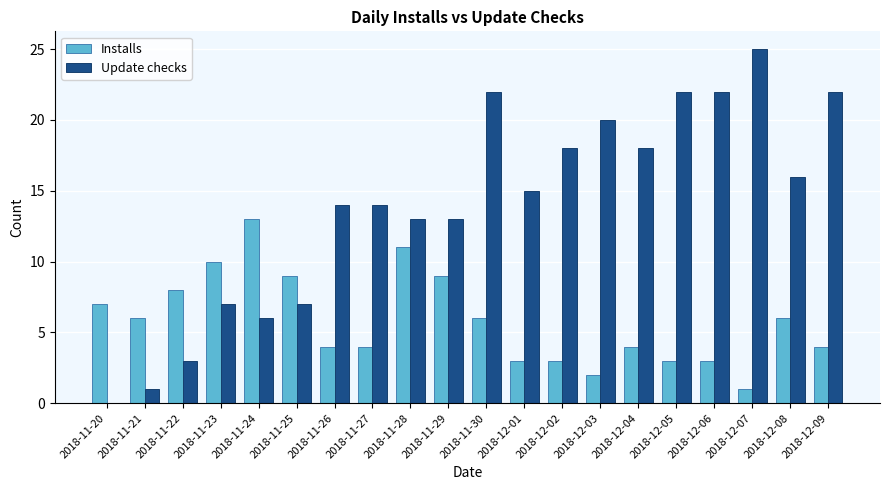

What is the sum of the Installs values at 2018-11-22 and 2018-12-01?

11